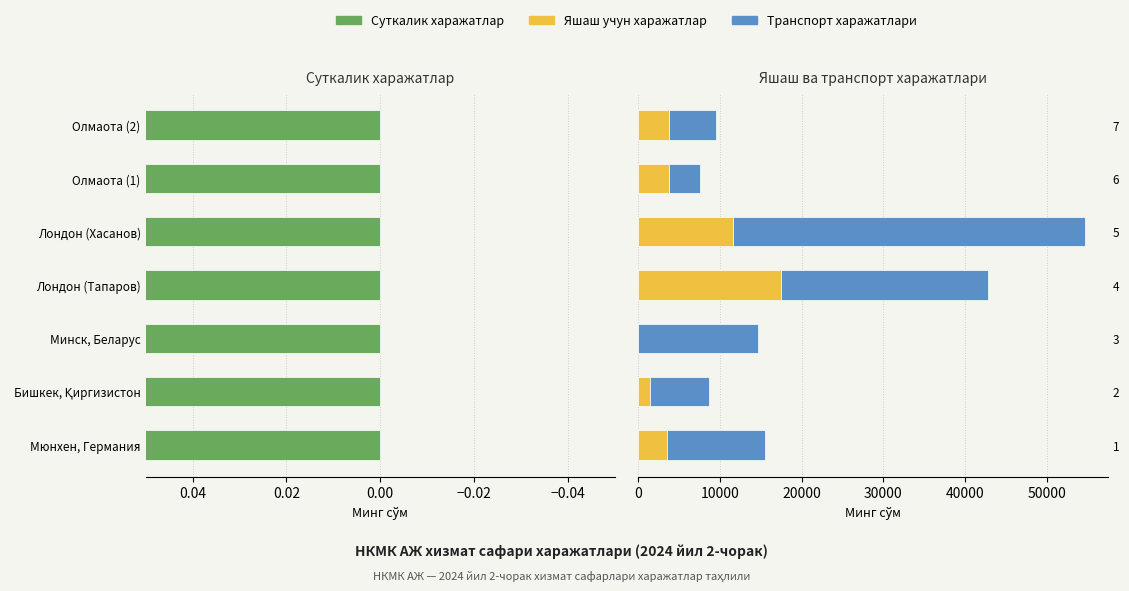

True or false: Транспорт харажатлари has a value of 12023.9 at 2.

False